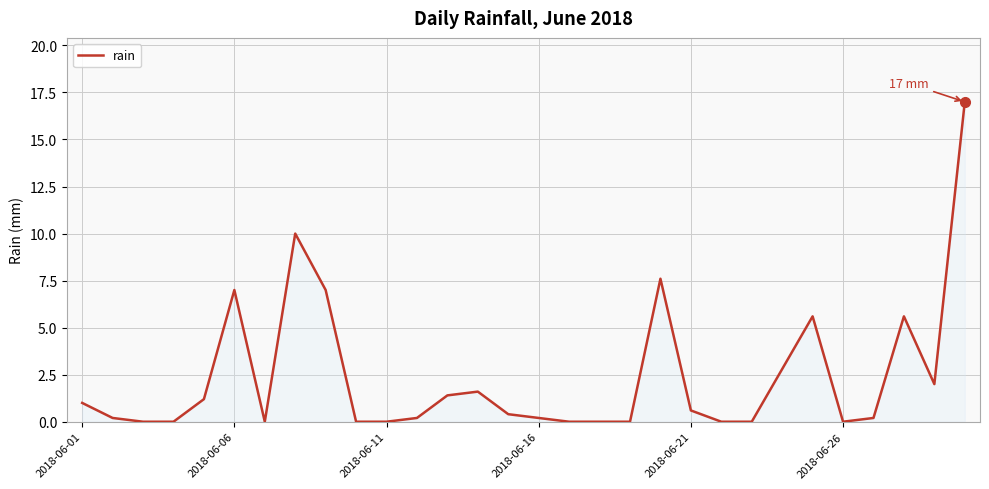

What is the maximum value shown in the chart?

17.0